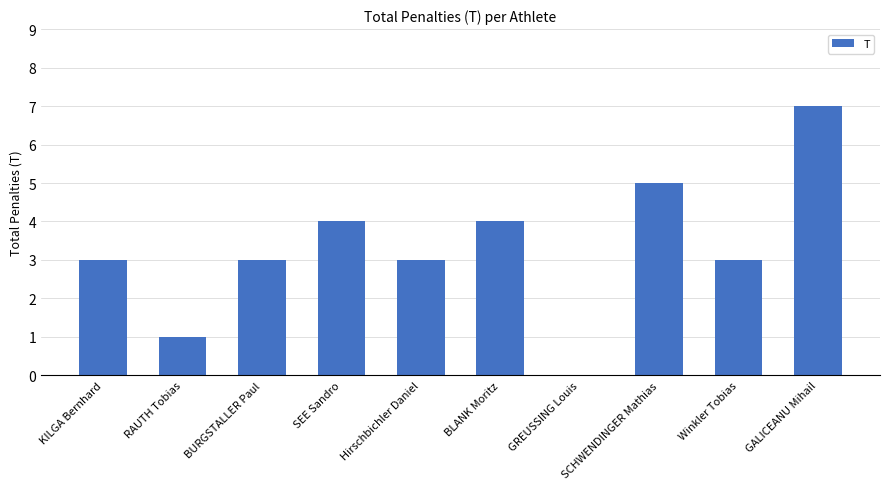

What is the change in value from Winkler Tobias to GALICEANU Mihail?

+4